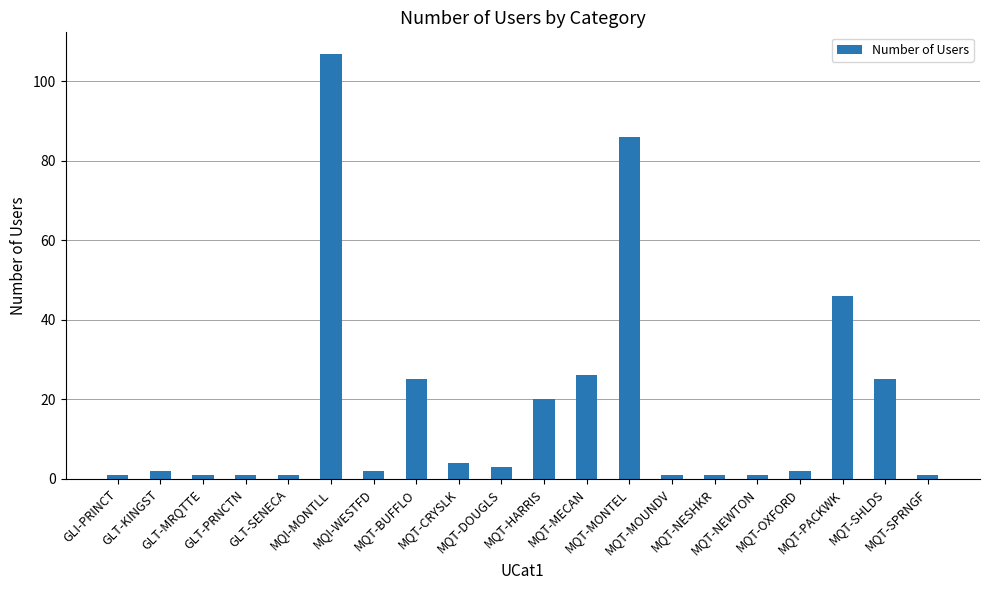

What is the average value?

18